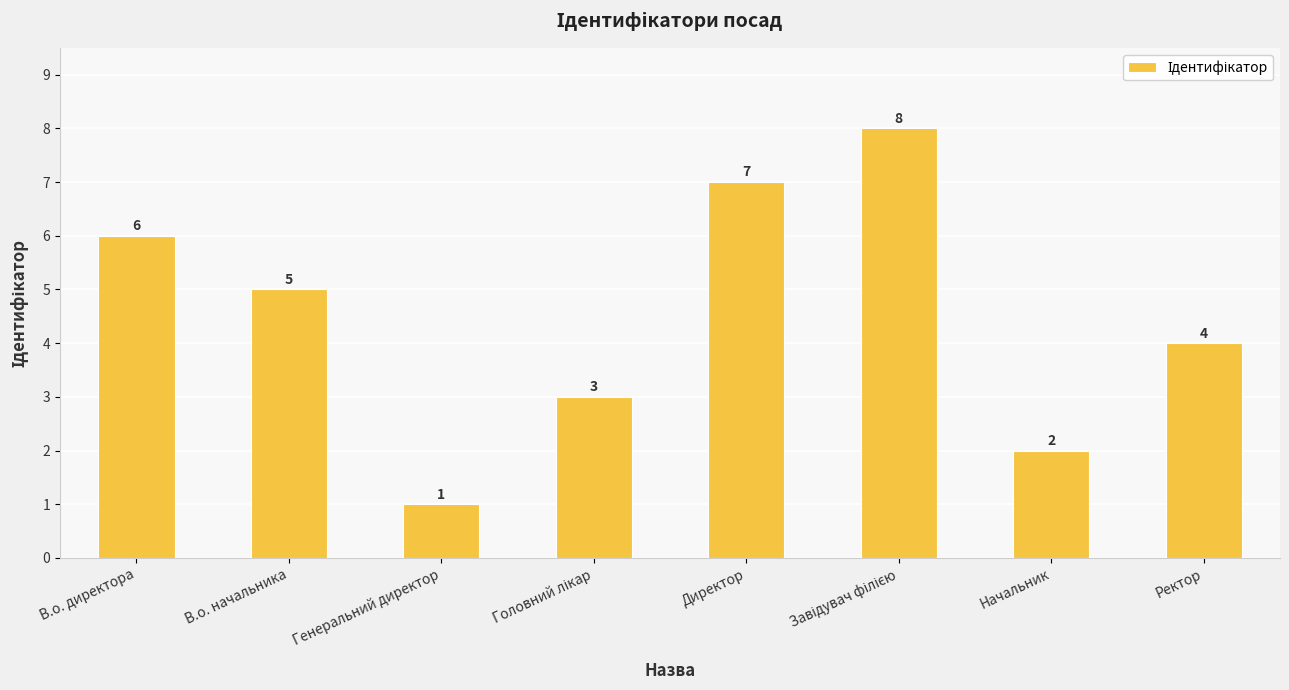

At which label is the value closest to 4?

Ректор